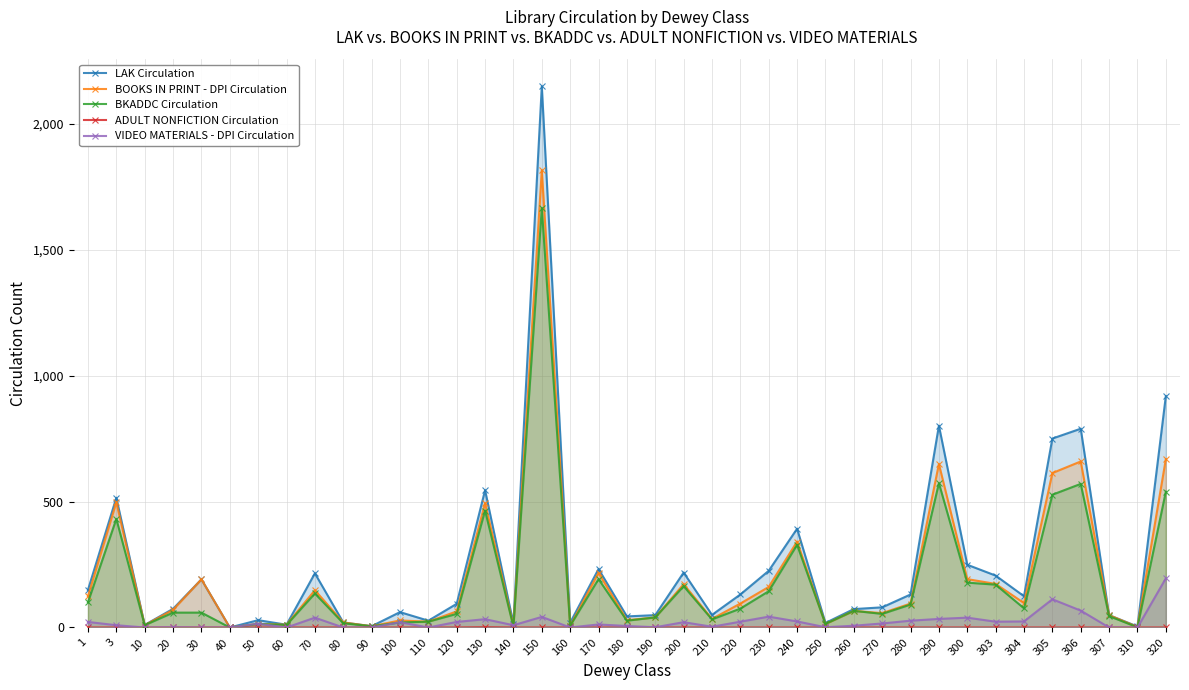

How many values in BOOKS IN PRINT - DPI Circulation are above zero?

38